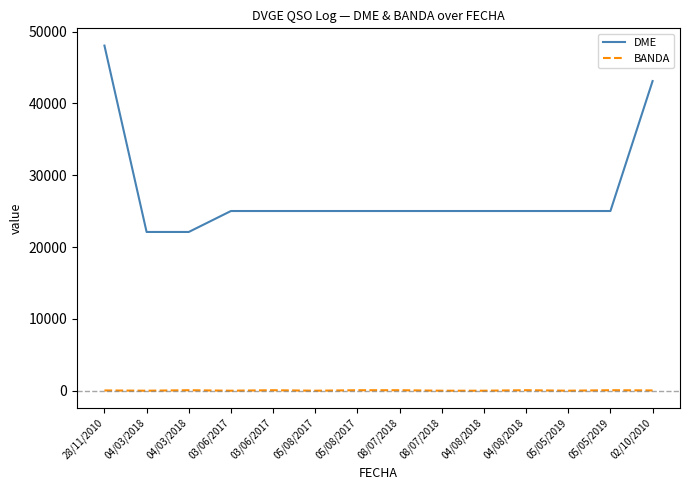

What are all the series names shown in the legend?

DME, BANDA